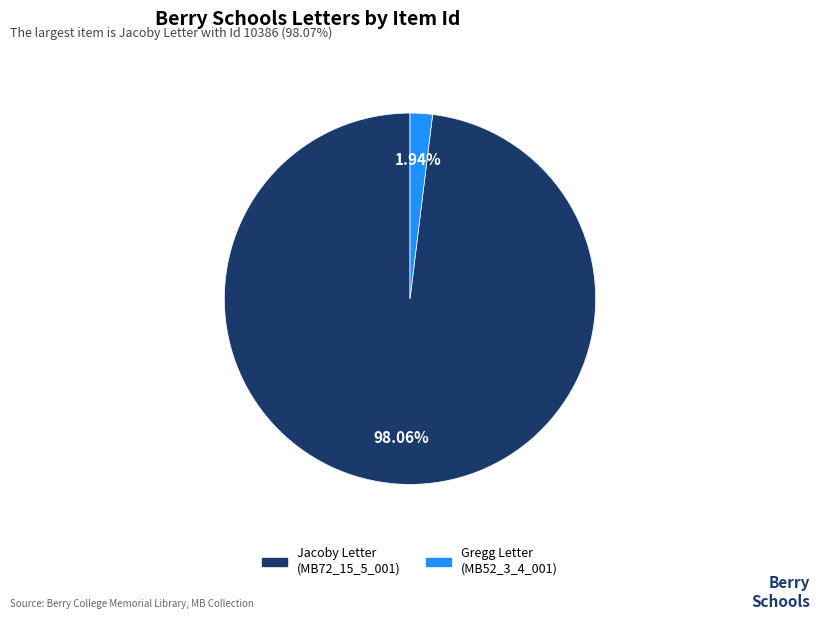

Which slice represents more than half of the pie?

Jacoby Letter (MB72_15_5_001)